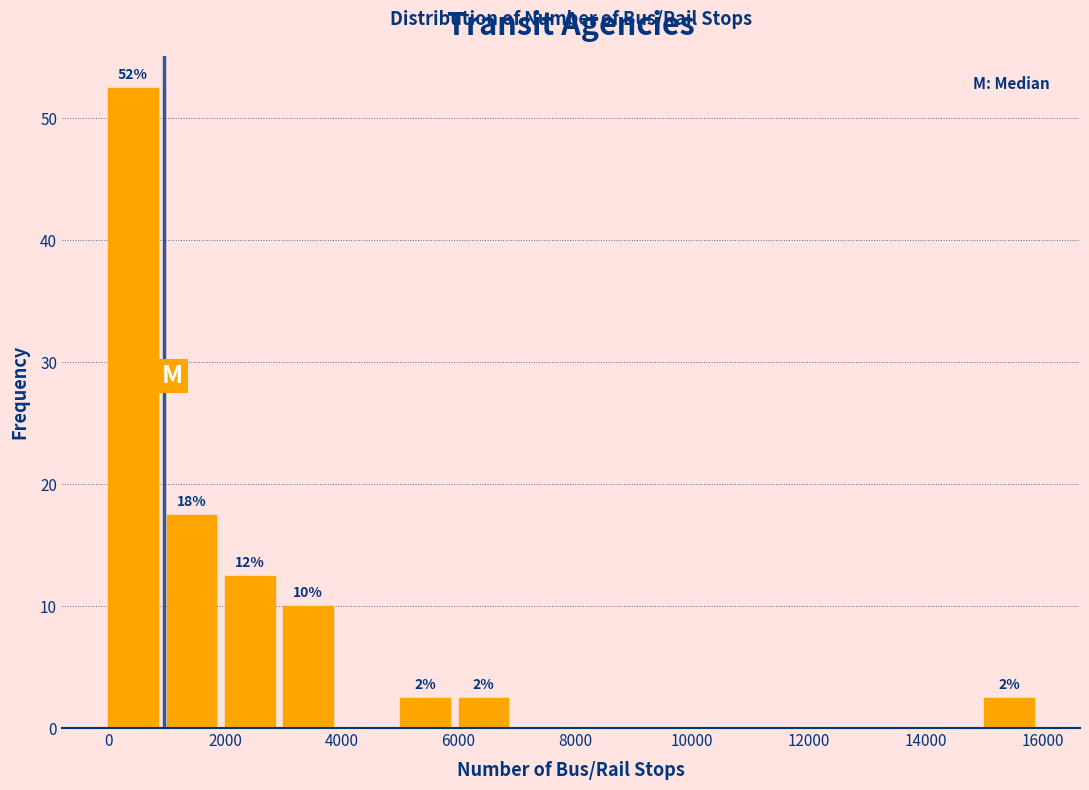

Which range on the x-axis has the tallest bar?

0 to 1000